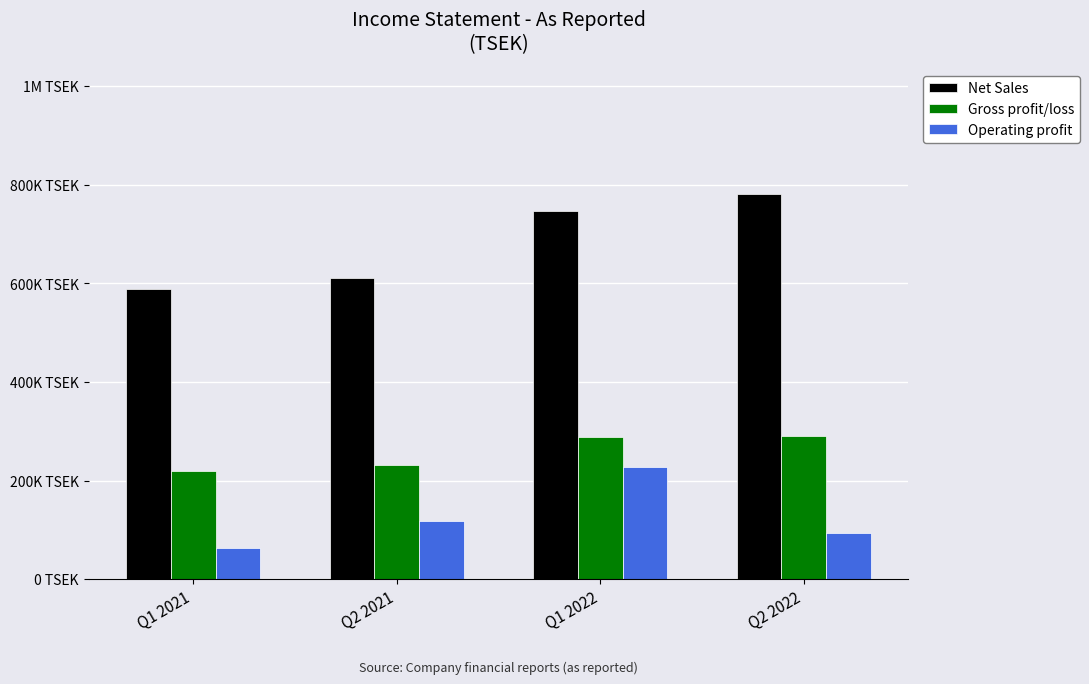

What are all the series names shown in the legend?

Net Sales, Gross profit/loss, Operating profit